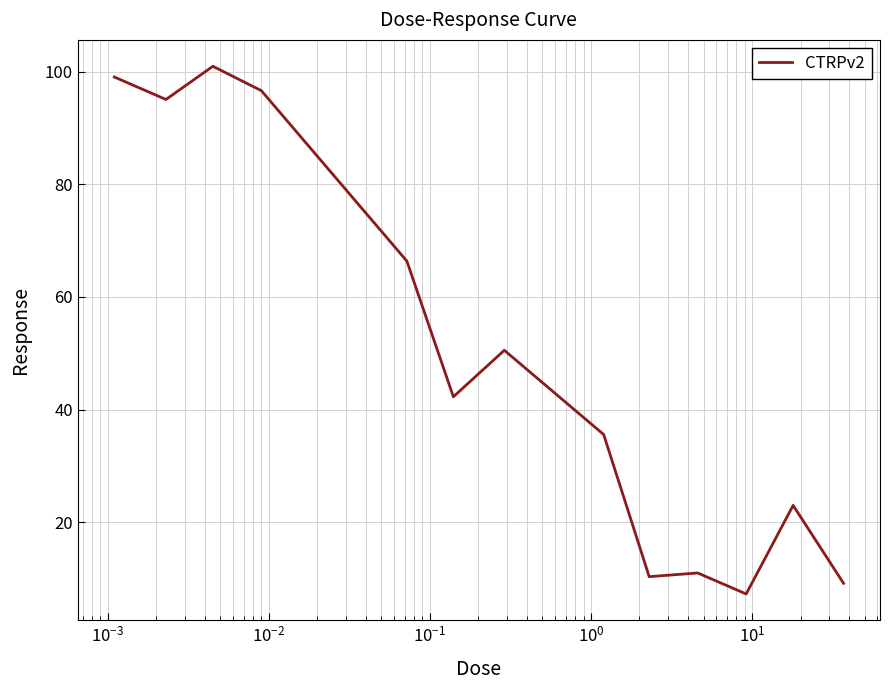

What is the difference between the maximum and minimum values?

93.8